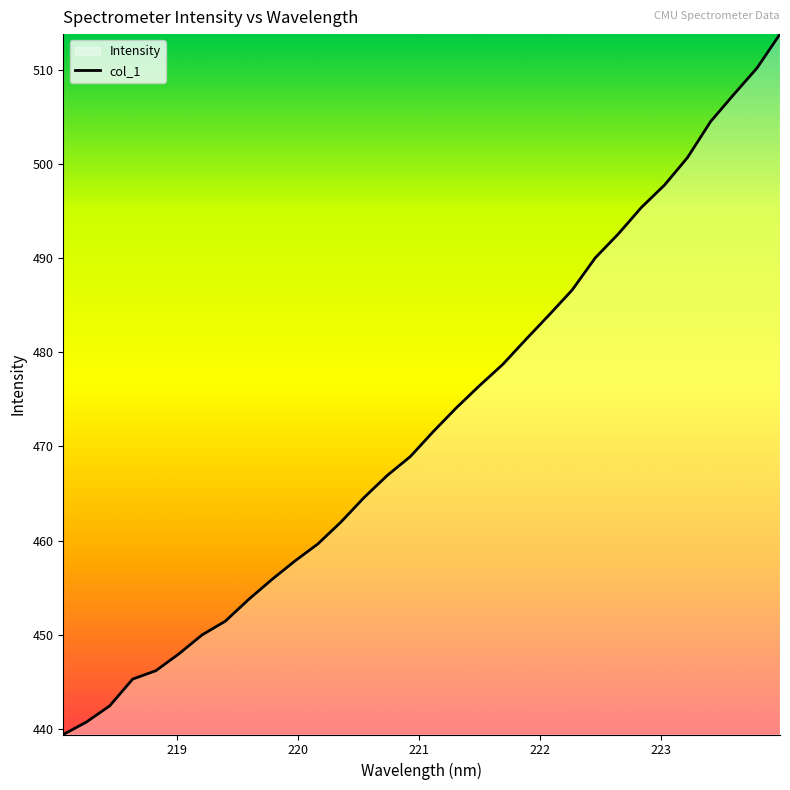

What is the smallest value displayed?

439.4